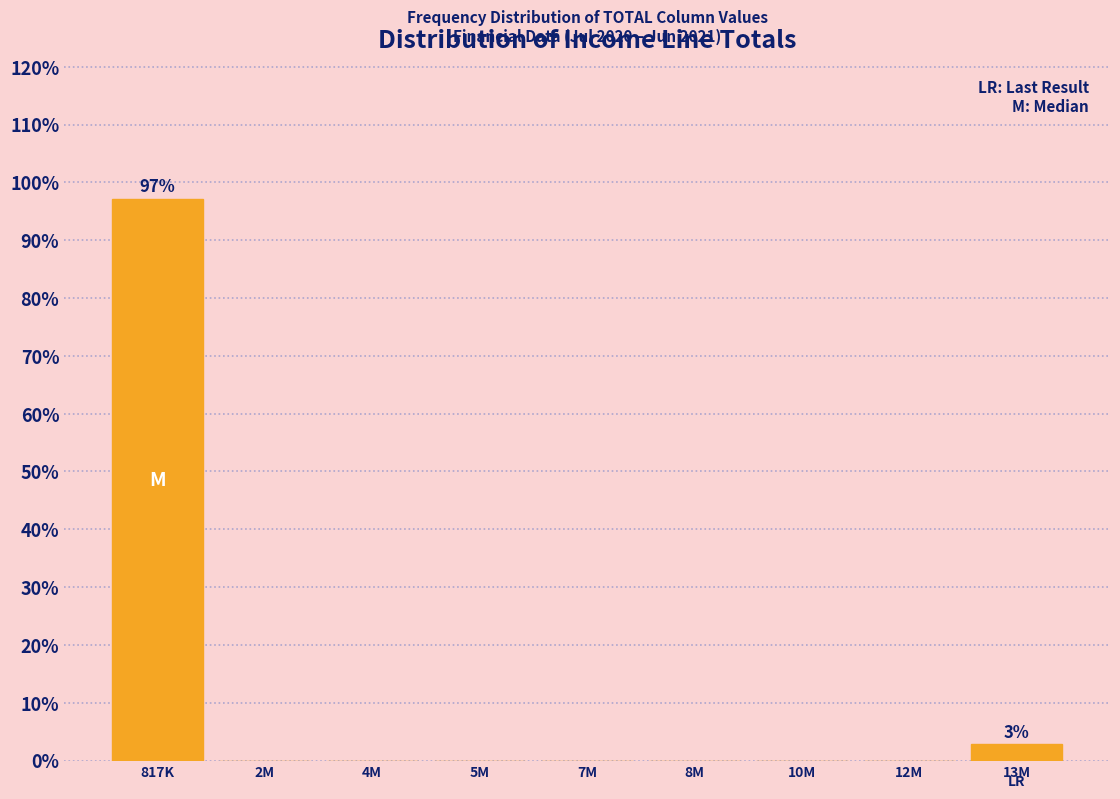

Reading right to left, what are all the values shown in this chart?

13M=2.9	12M=0.0	10M=0.0	8M=0.0	7M=0.0	5M=0.0	4M=0.0	2M=0.0	817K=97.1